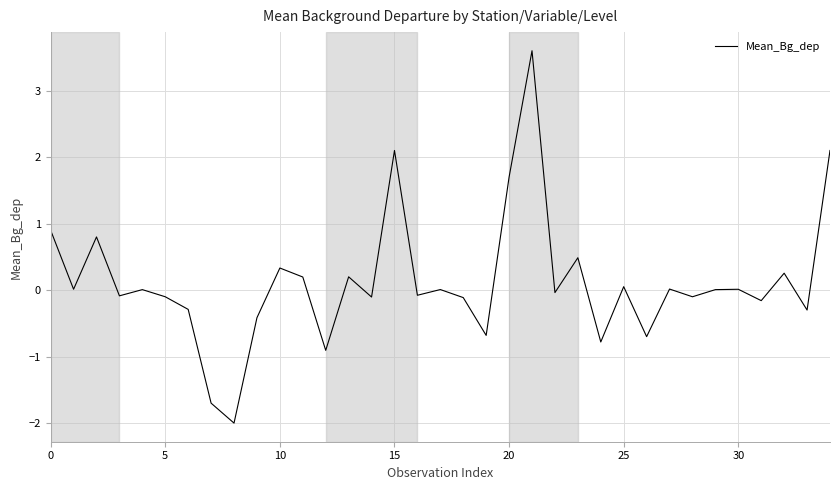

What is the difference between the maximum and minimum values?

5.6